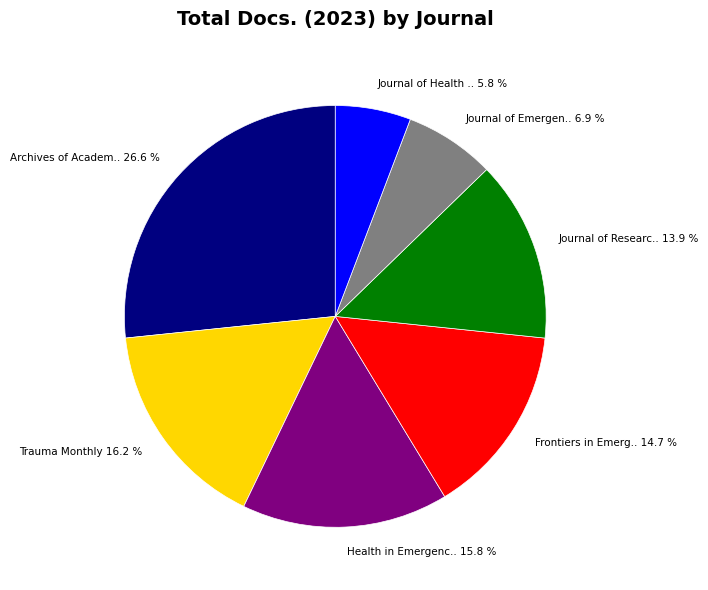

To the nearest percent, what is the difference between the largest and smallest slice percentages?

21%